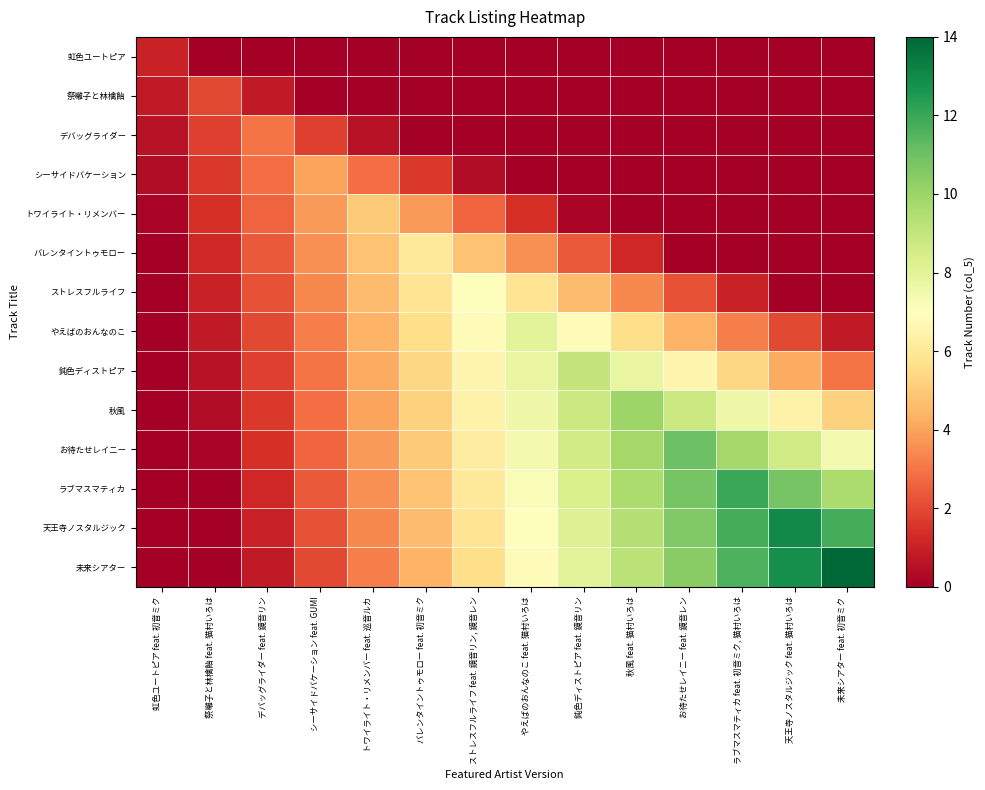

Rank the series at バレンタイントゥモロー feat. 初音ミク from highest to lowest value.

バレンタイントゥモロー, ストレスフルライフ, やえばのおんなのこ, 鈍色ディストピア, 秋風, お待たせレイニー, ラブマスマティカ, 天王寺ノスタルジック, 未来シアター, トワイライト・リメンバー, シーサイドバケーション, 虹色ユートピア, 祭囃子と林檎飴, デバッグライダー